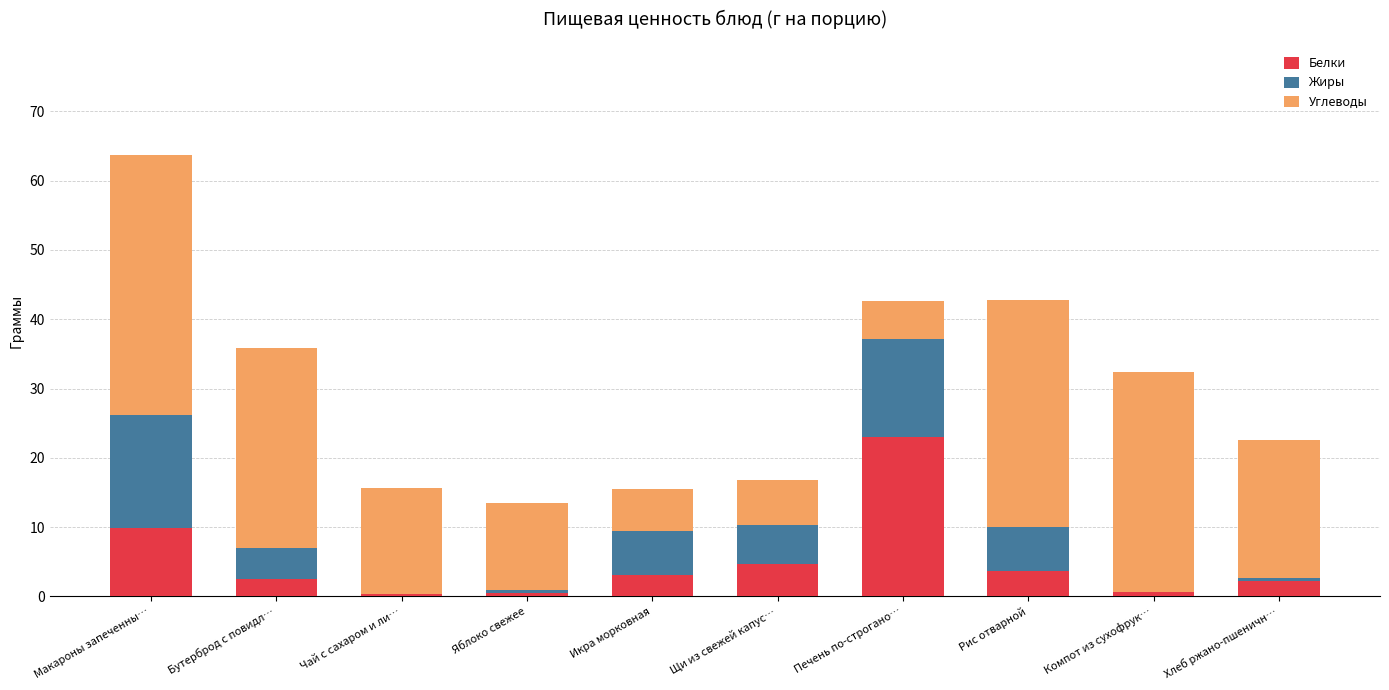

What is the total value across all series at Макароны запеченны…?

63.7